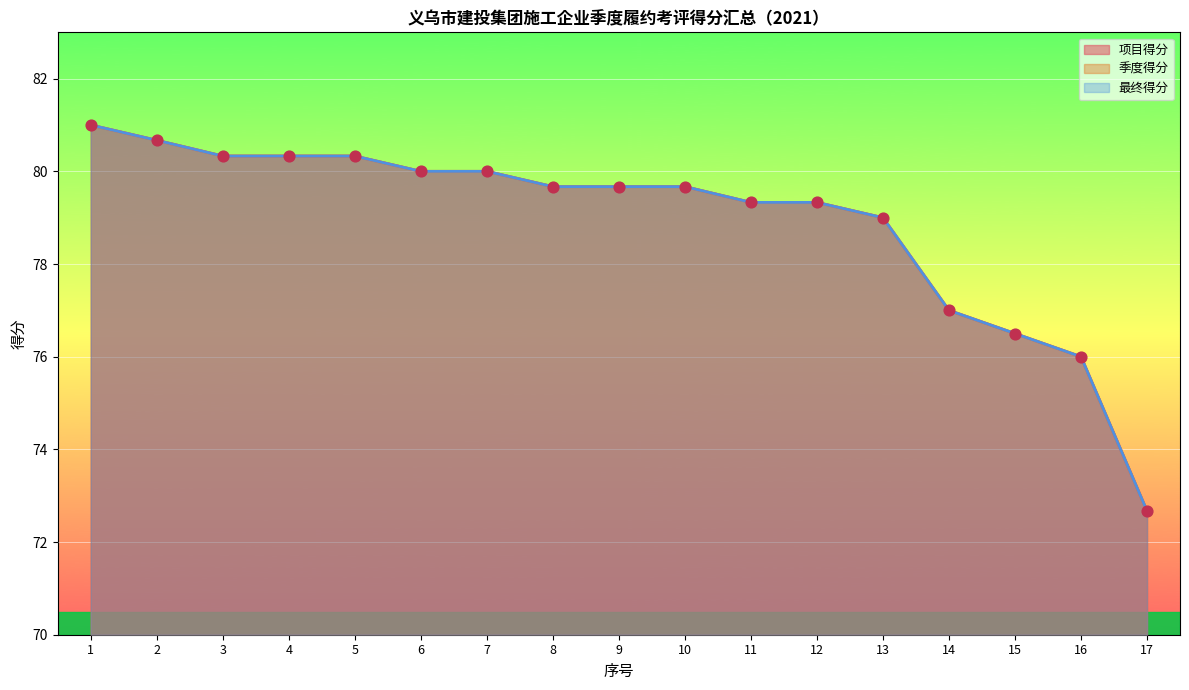

Which series has the largest total across all categories?

项目得分